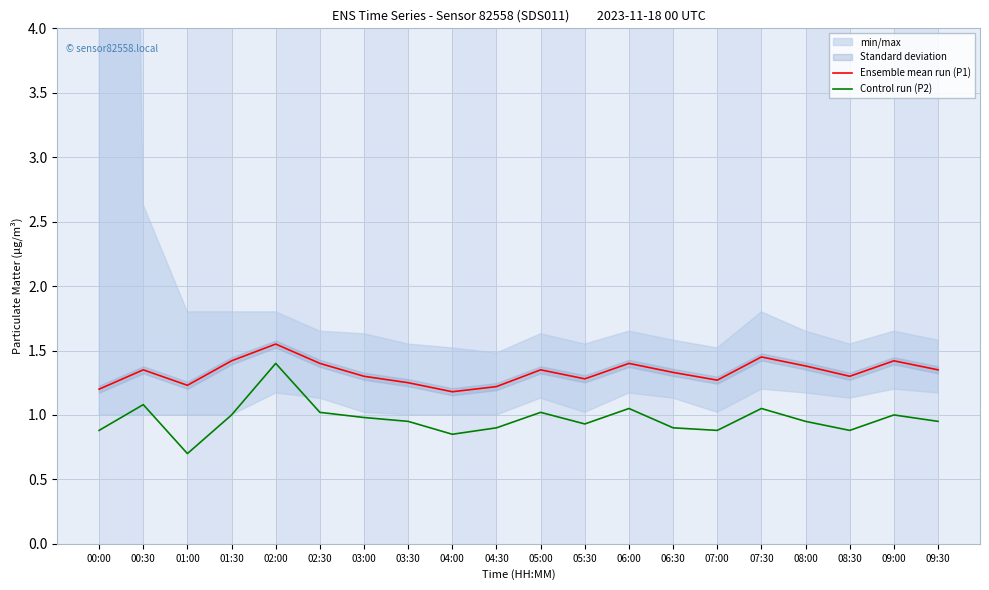

Which category has the highest value in the Ensemble mean run (P1) series?

02:00